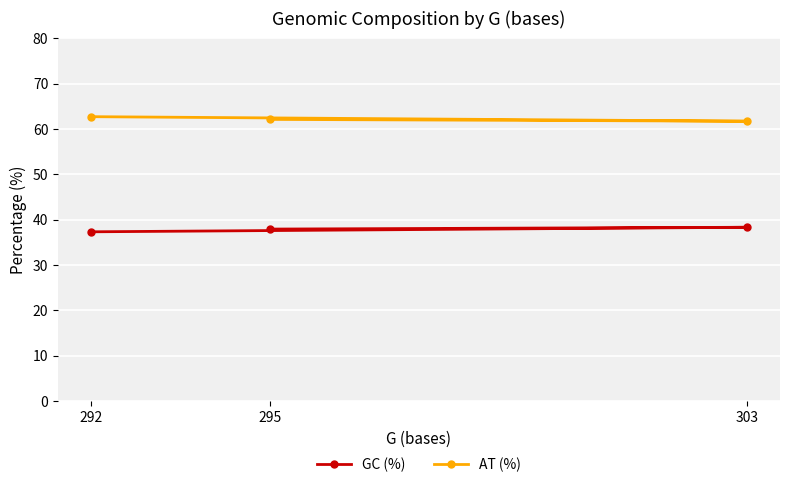

How many data points does each series have?

3